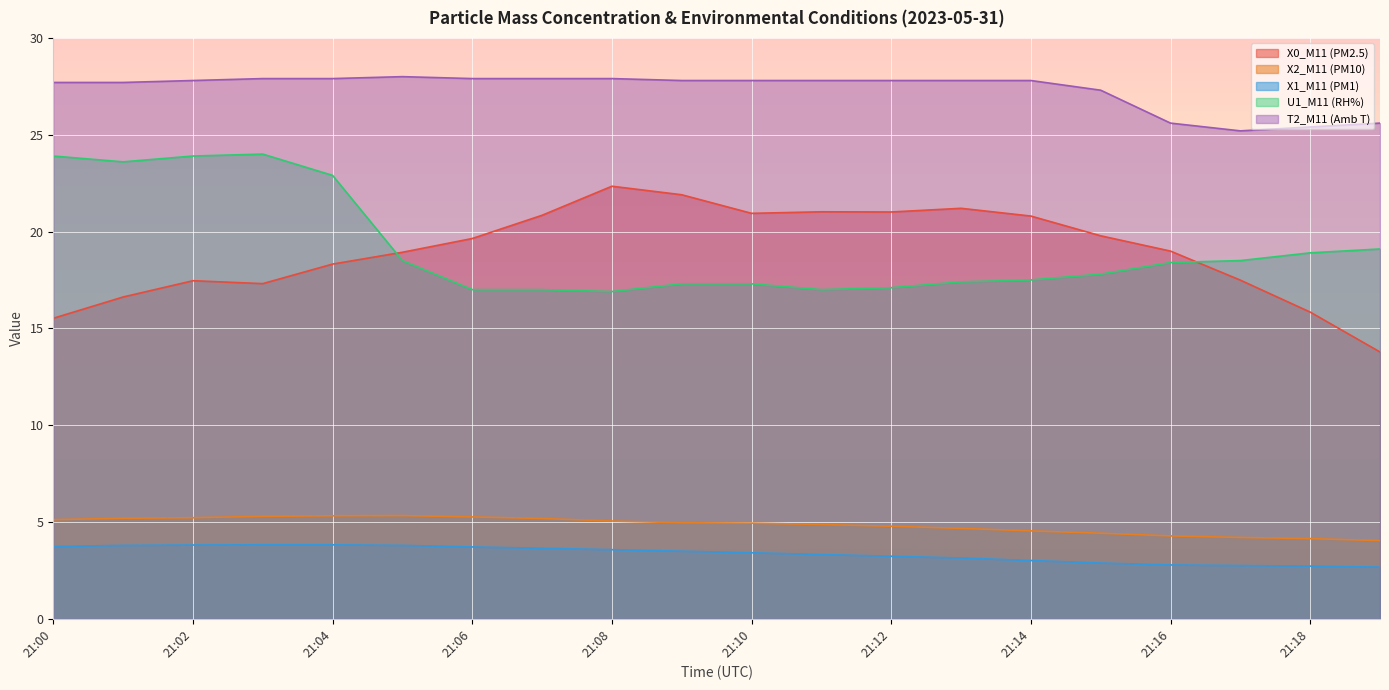

After their last crossing, which series has the higher values: U1_M11 (RH%) or X0_M11 (PM2.5)?

U1_M11 (RH%)